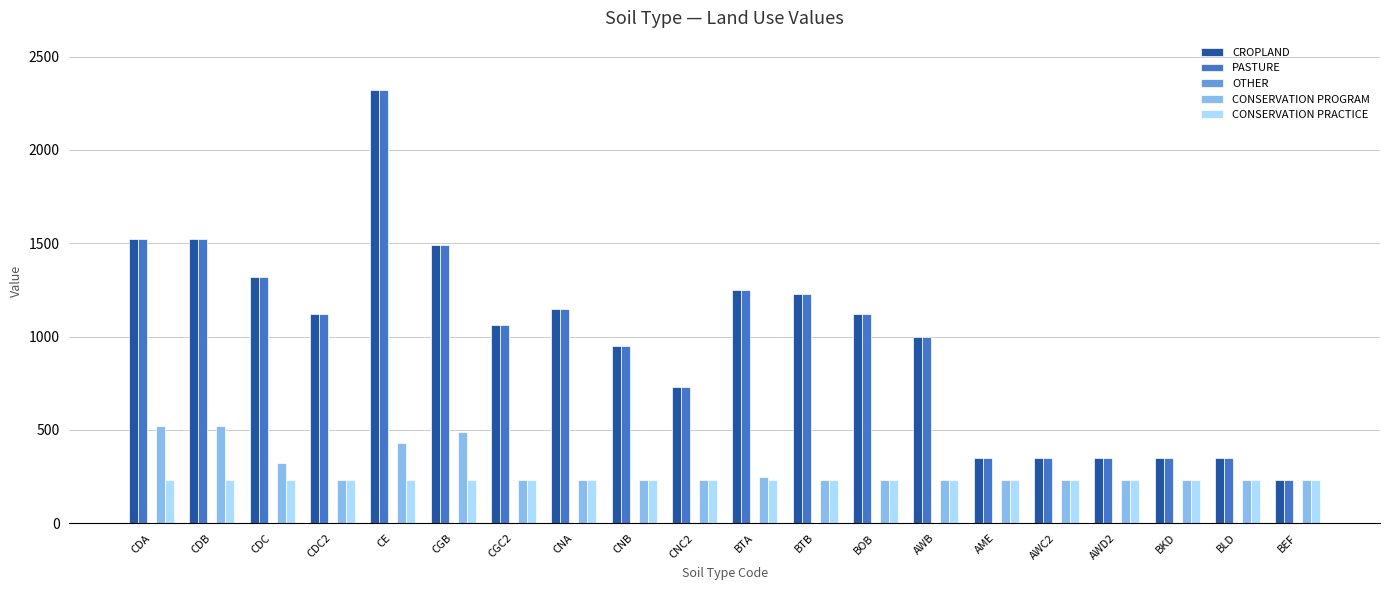

True or false: PASTURE has a value of 1000 at AWB.

True